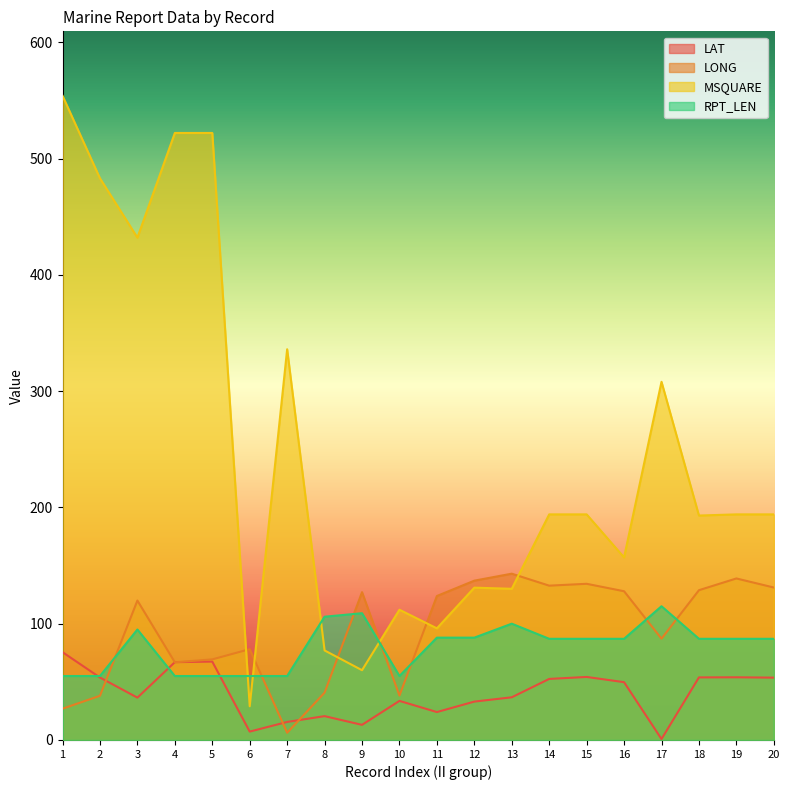

Which series has the widest spread of values?

MSQUARE